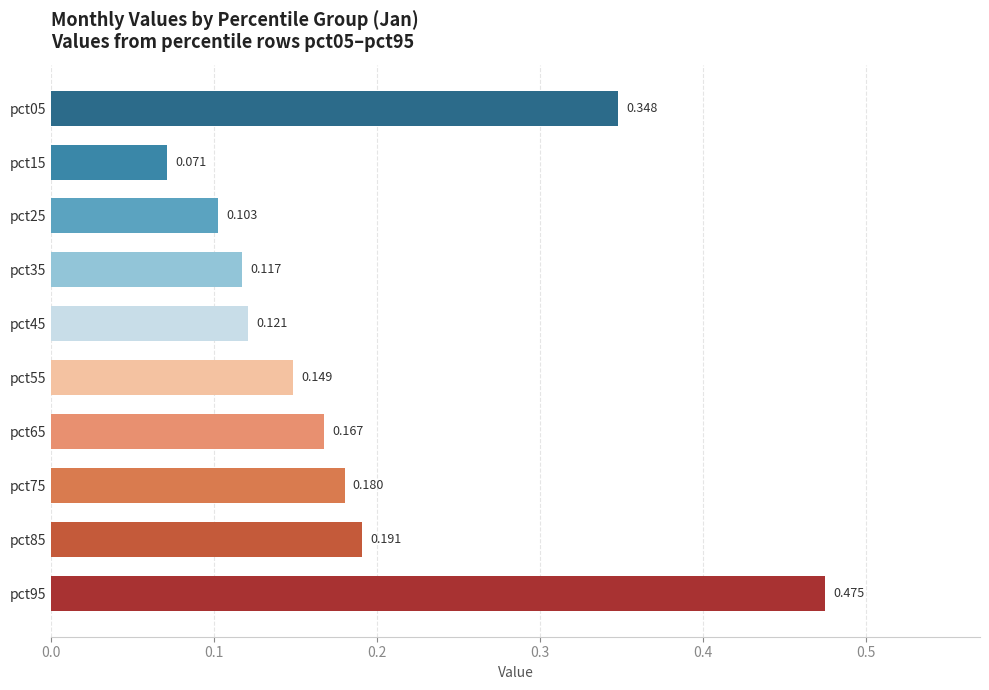

Which category has the lowest value across all series?

pct15